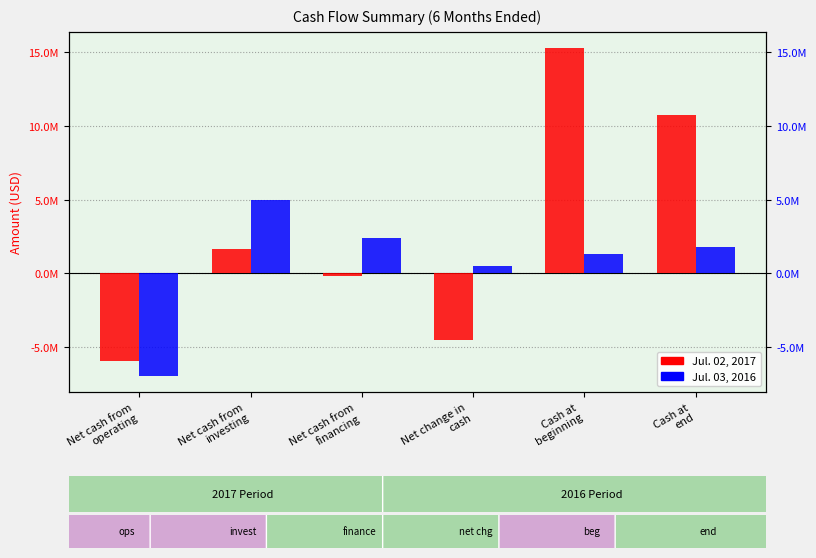

At which label does Jul. 02, 2017 first exceed 1626000?

Cash at
beginning